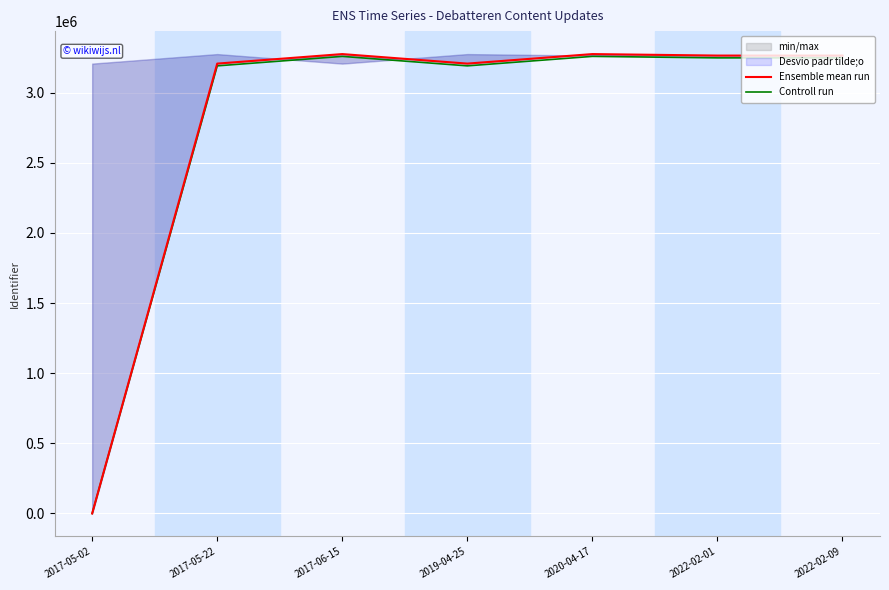

True or false: Ensemble mean run and Controll run intersect in this chart.

False